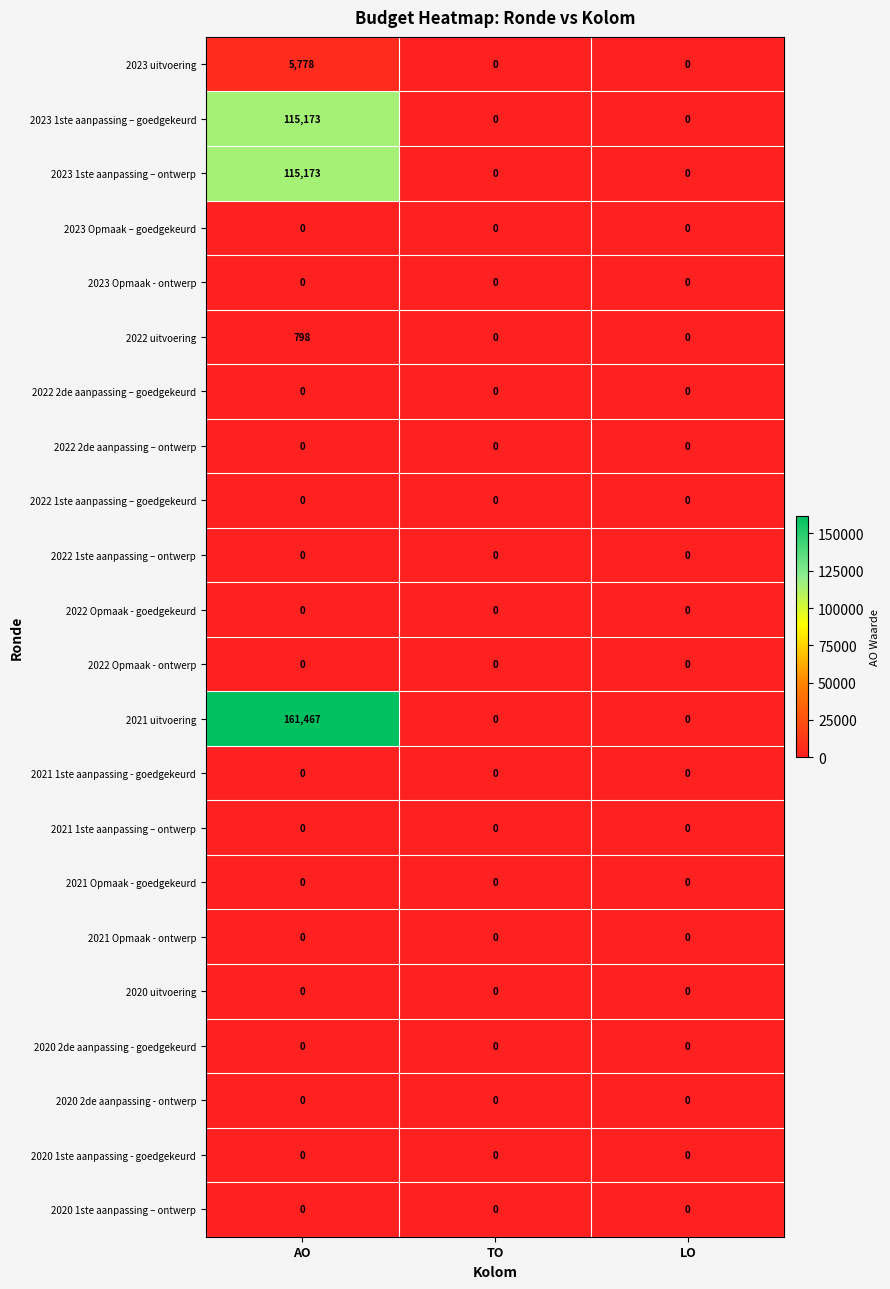

Which label corresponds to the largest value in the chart?

AO